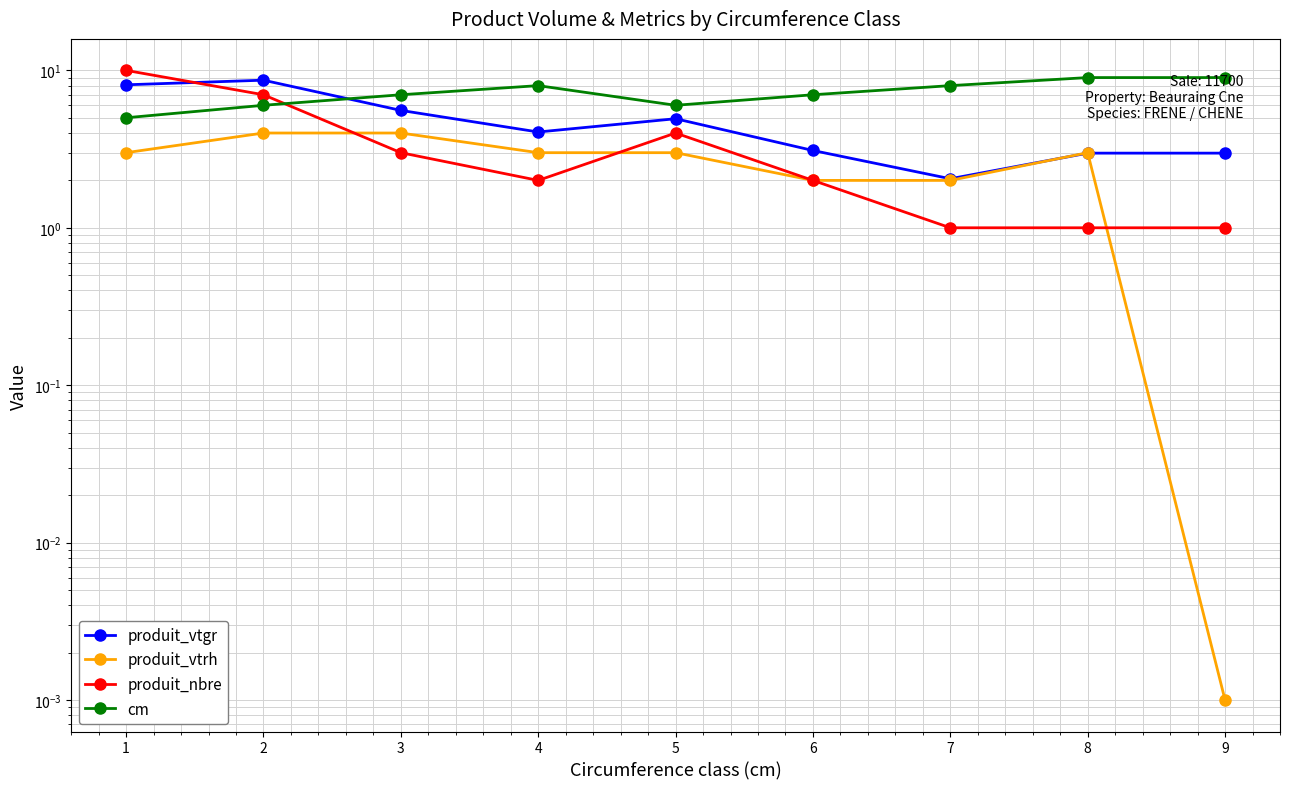

How many interior local valleys does the produit_vtgr series have?

2